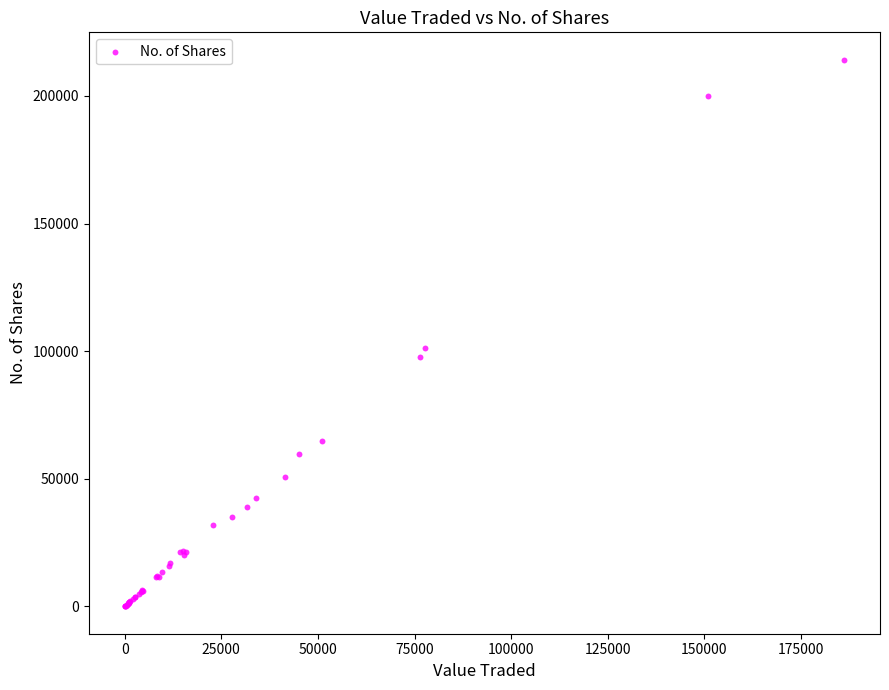

What Y value in the scatter plot is closest to 107099?

101354